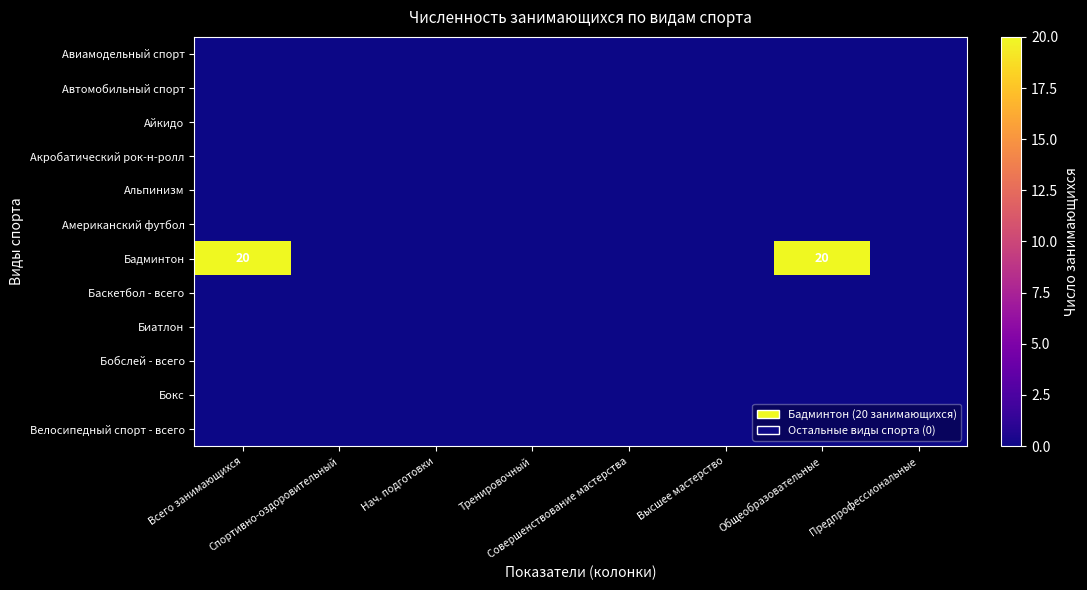

Rank the series at Общеобразовательные from lowest to highest value.

Авиамодельный спорт, Автомобильный спорт, Айкидо, Акробатический рок-н-ролл, Альпинизм, Американский футбол, Баскетбол - всего, Биатлон, Бобслей - всего, Бокс, Велосипедный спорт - всего, Бадминтон